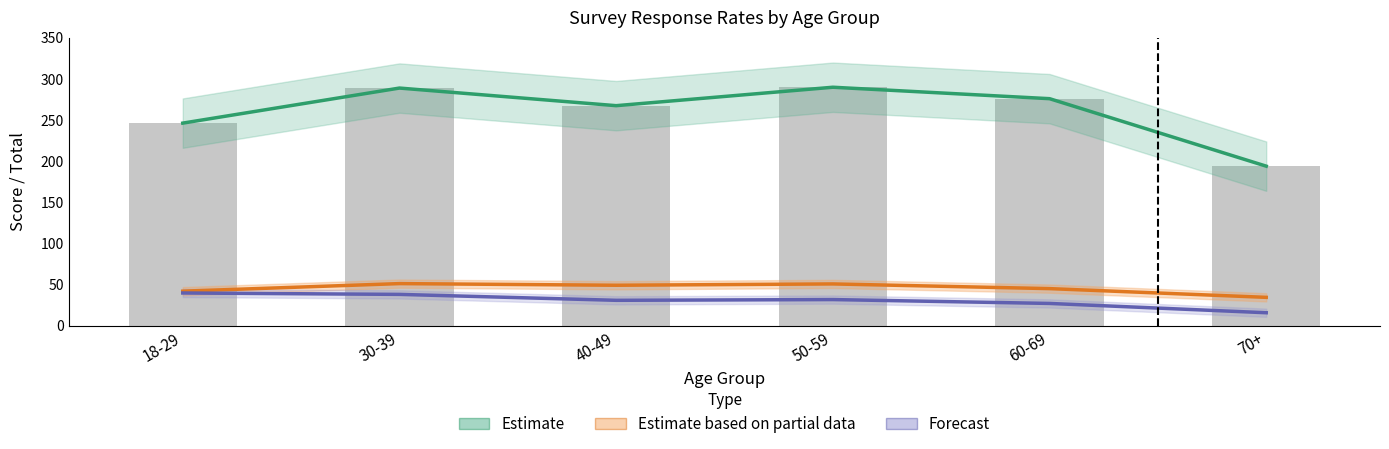

Where does the Forecast series first go above 31?

18-29